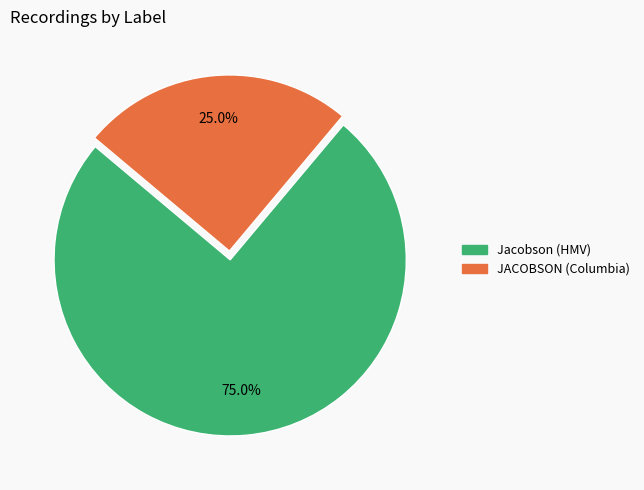

To the nearest percent, what percentage of the pie is JACOBSON (Columbia)?

25%